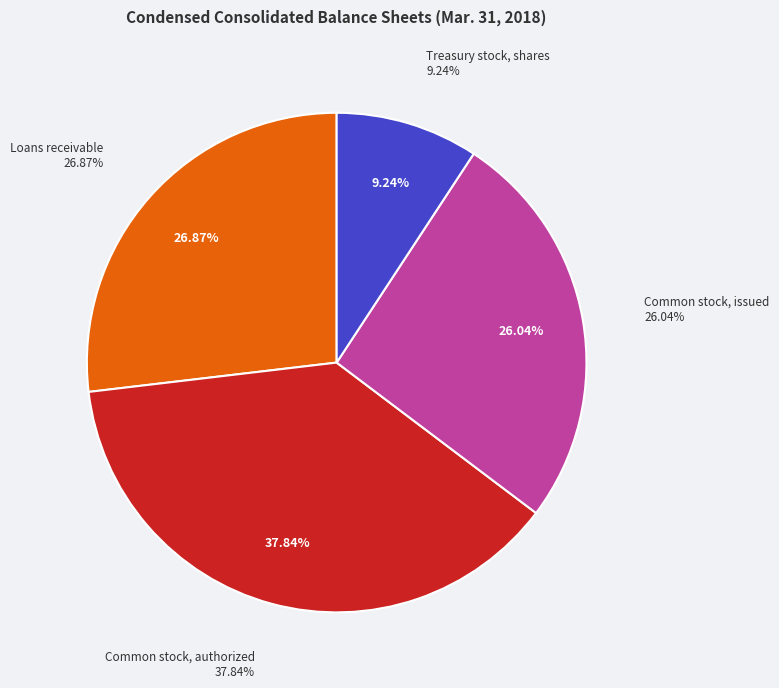

What percentage do Treasury stock, shares and Loans receivable together represent?

36.1%